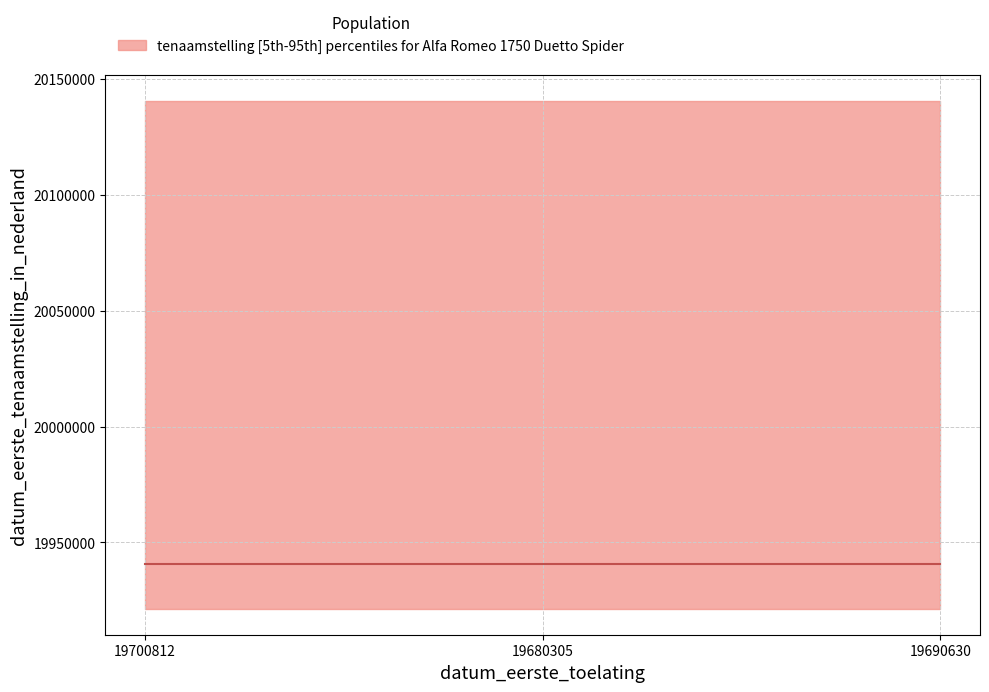

At which label does the data first exceed 19940606?

19700812